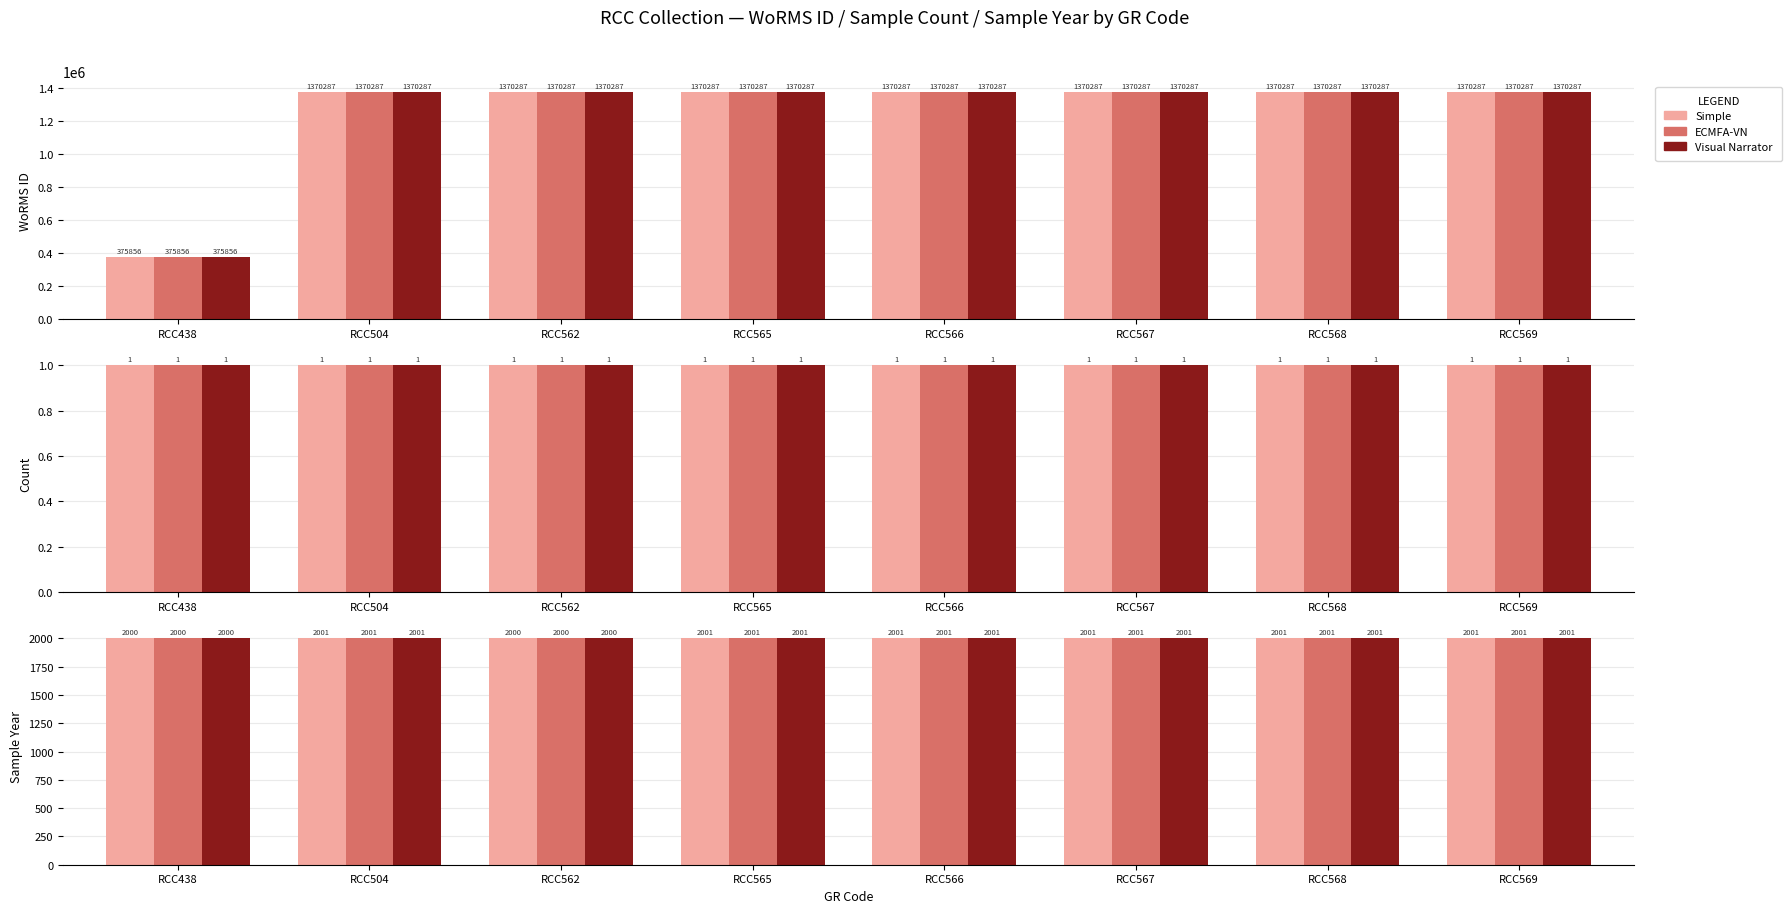

What is the average value of the ECMFA-VN series?

2001